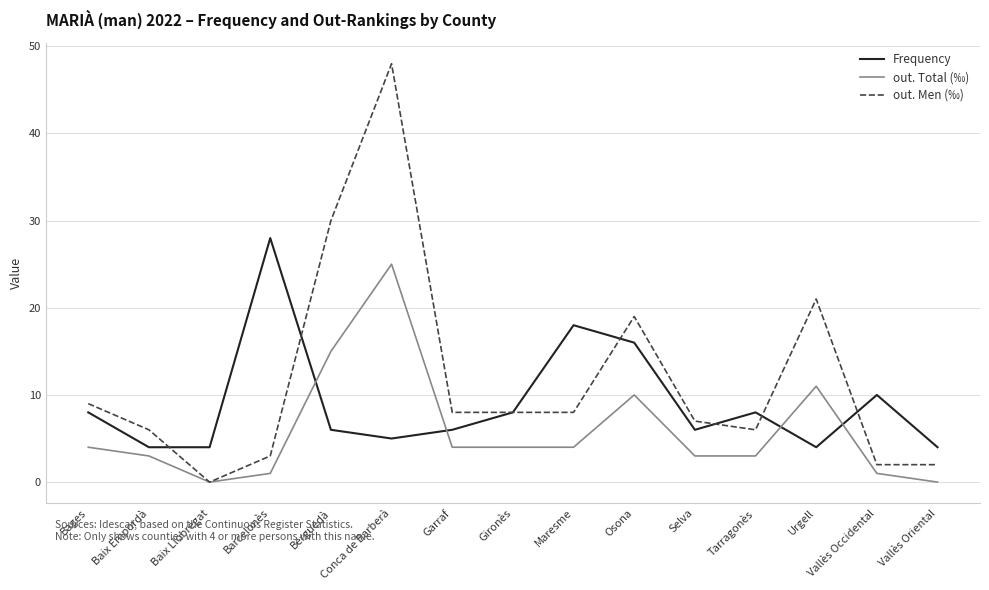

What is the total value across all series at Osona?

45